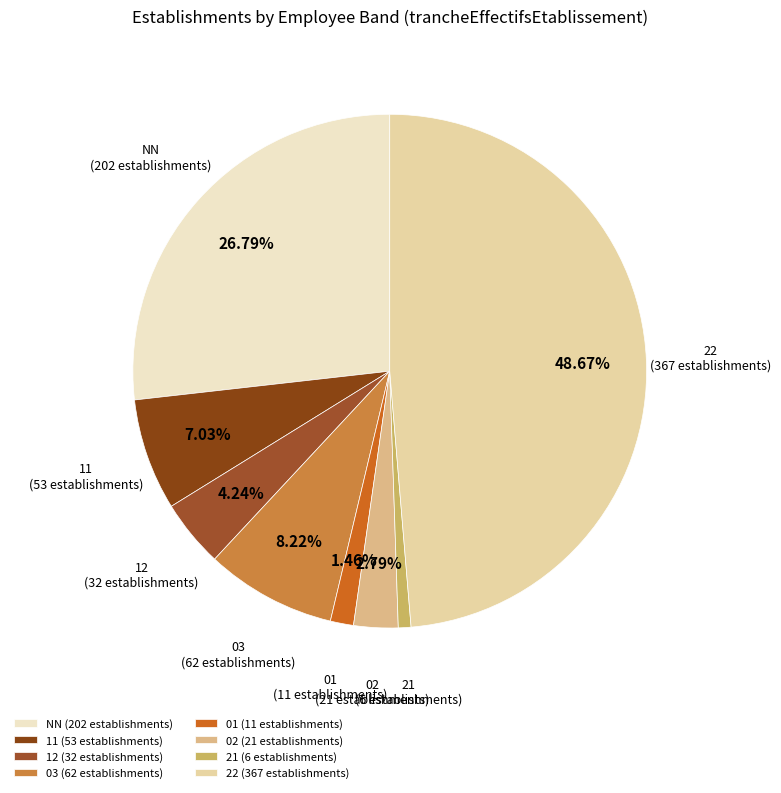

Combined, do 01 (11 establishments) and NN (202 establishments) account for over 50%?

No